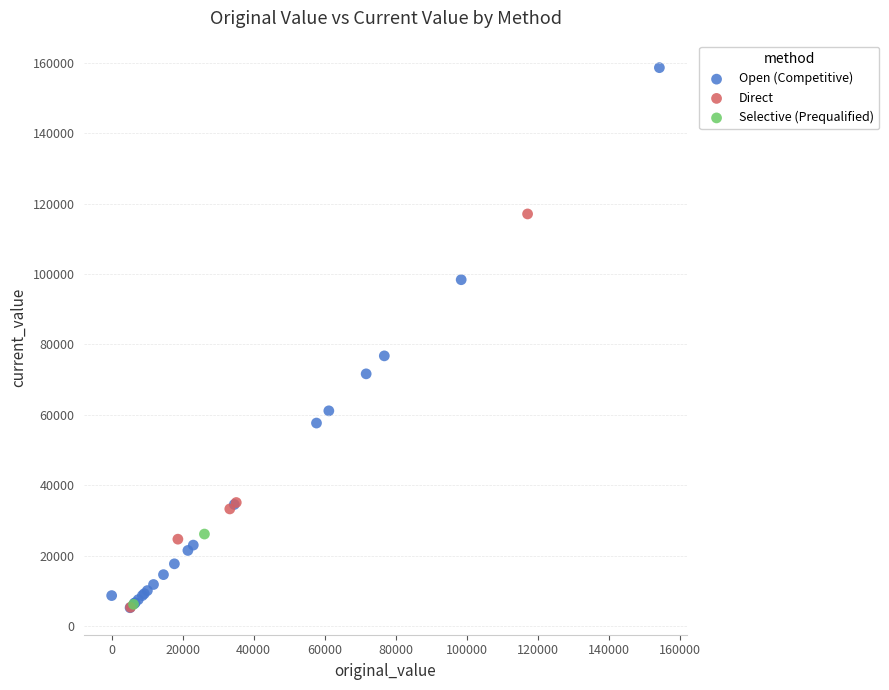

Which series reaches the maximum Y coordinate?

Open (Competitive)